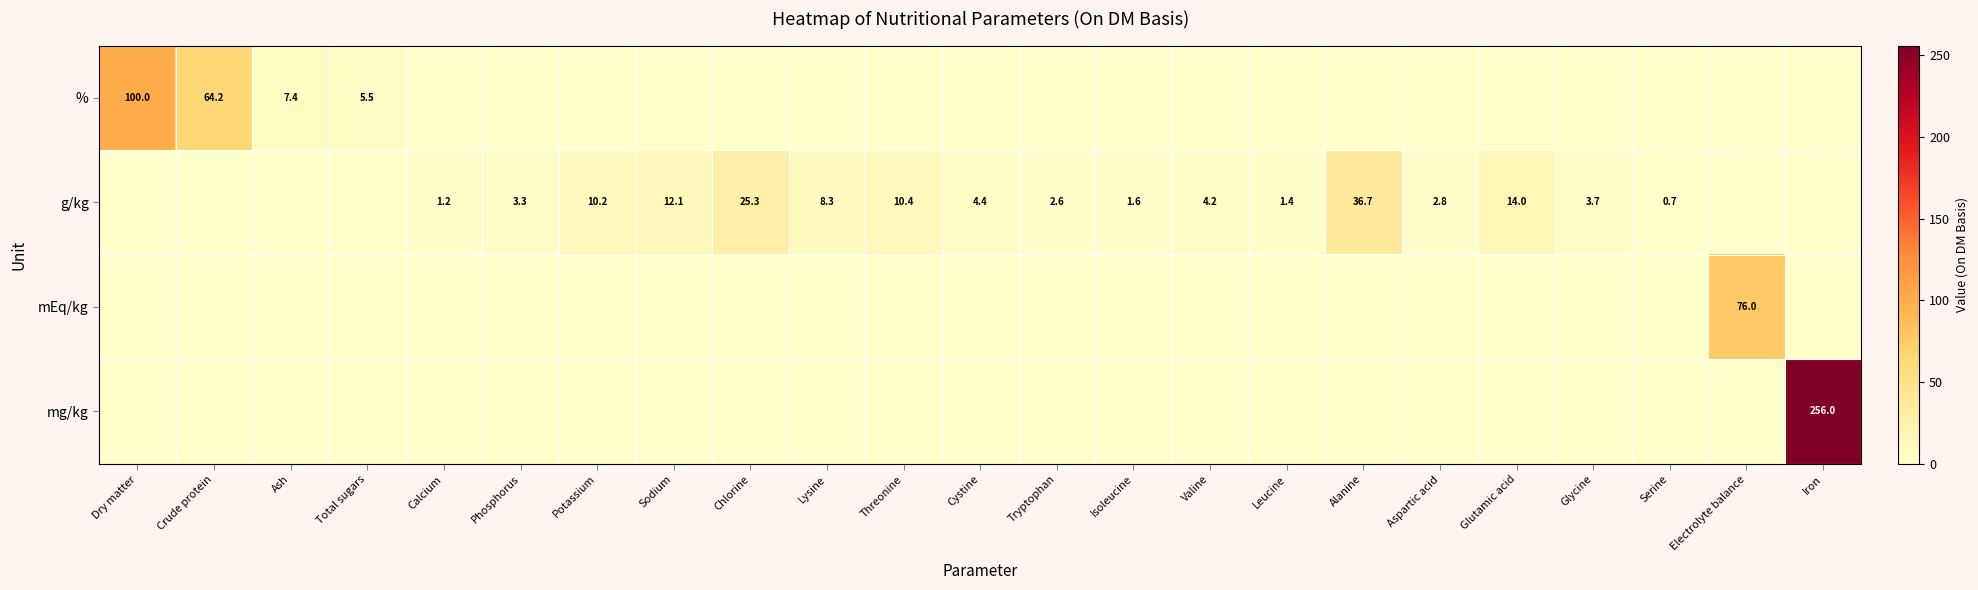

Is it true that % equals 0.0 at Sodium?

True